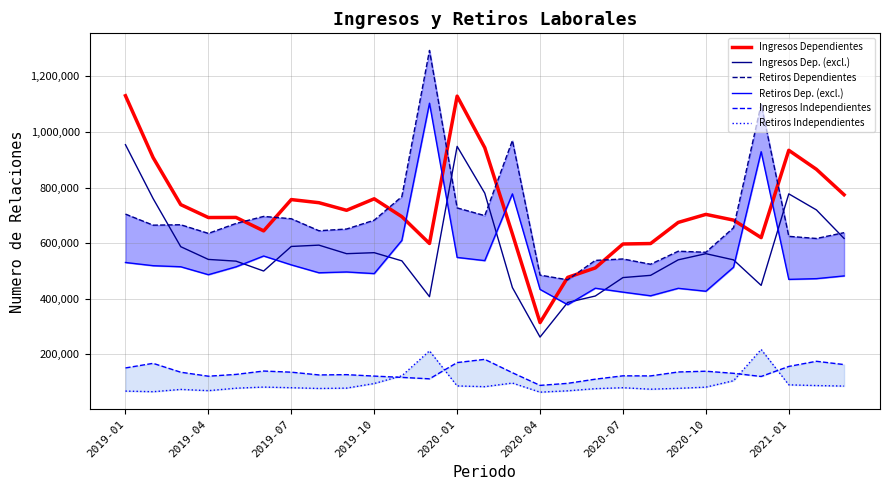

What is the sum of all Ingresos Independientes values?

3620096